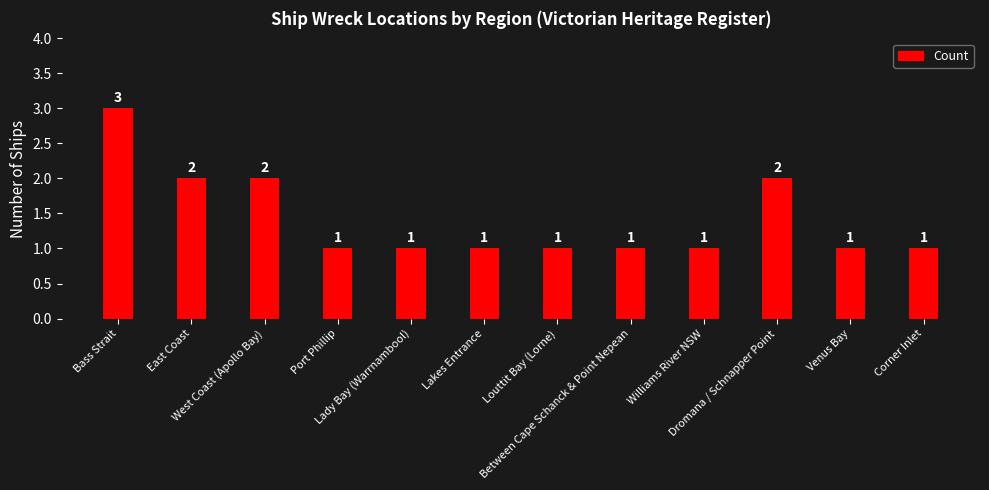

Count the values in the range 1 to 2.

11